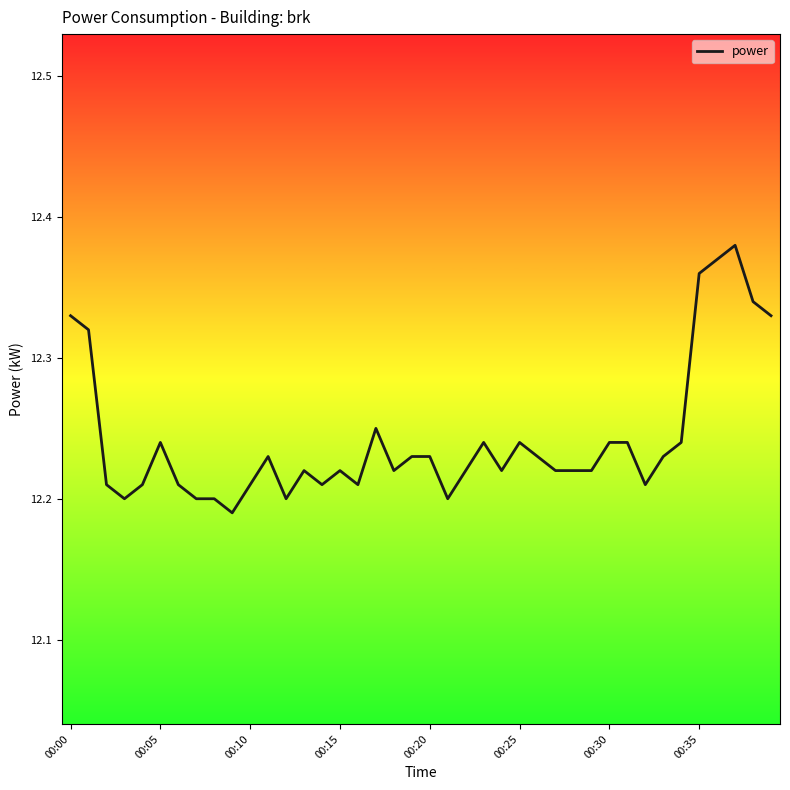

Does the chart display data point markers on the line(s)?

No